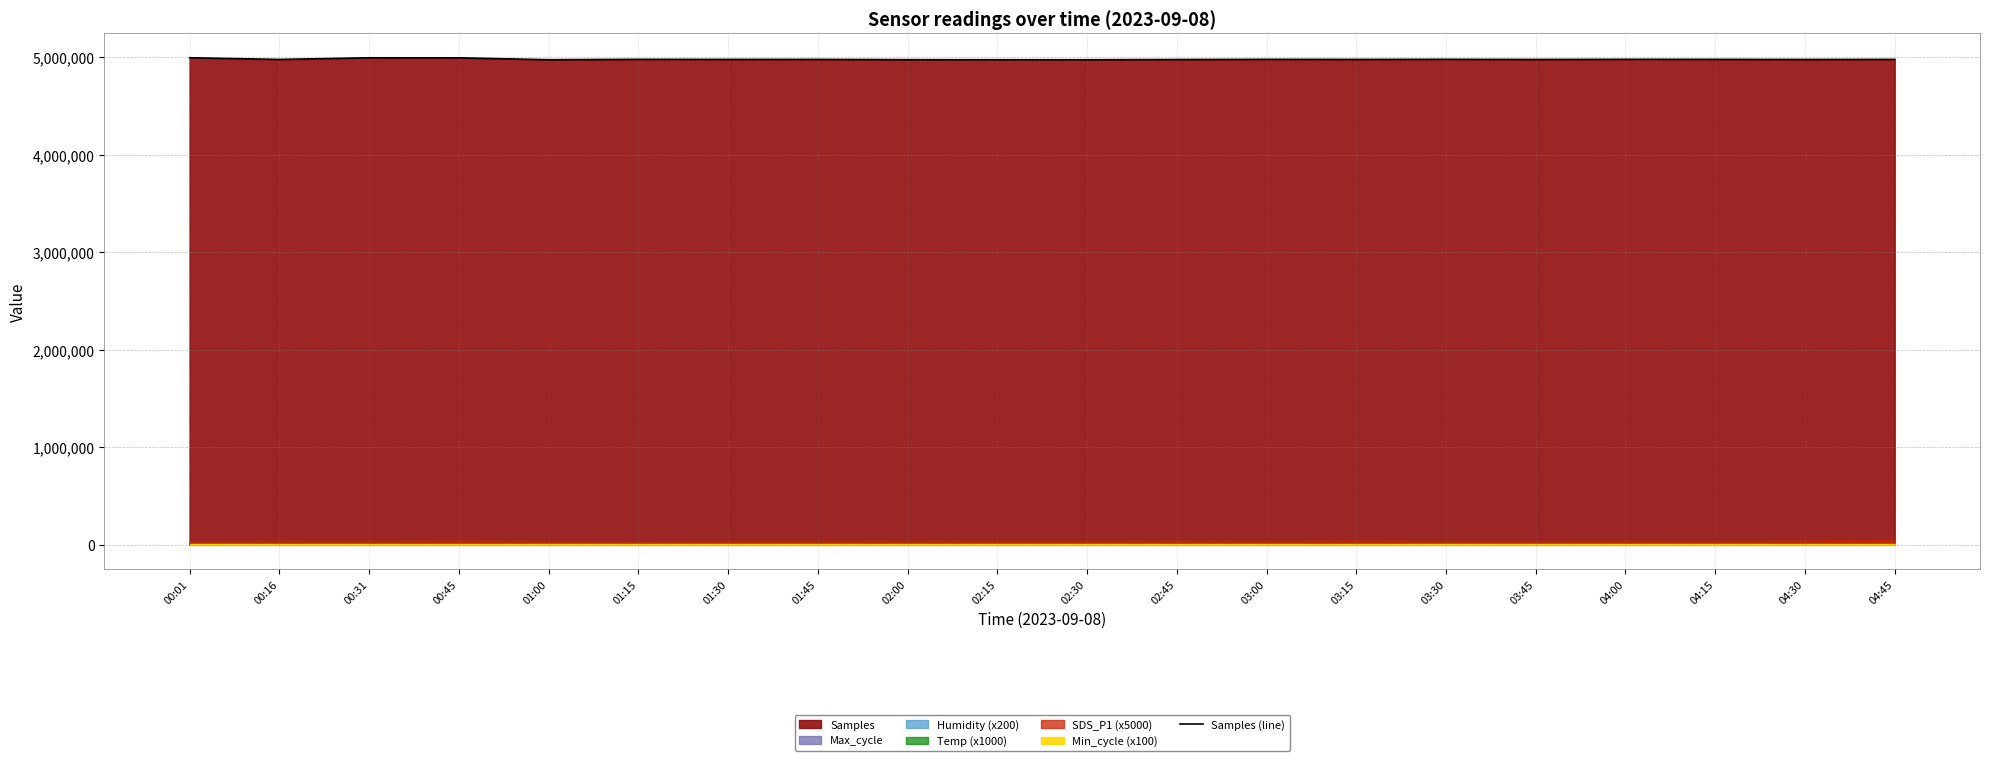

What is the label of the 15th point from the right?

01:15